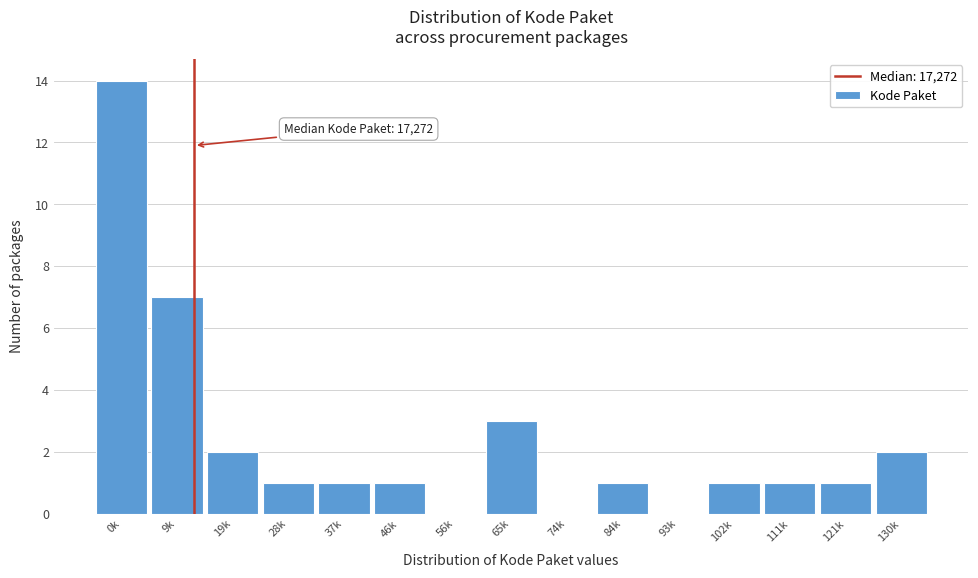

Reading left to right, extract all data points from this chart.

0k=14	9k=7	19k=2	28k=1	37k=1	46k=1	56k=0	65k=3	74k=0	84k=1	93k=0	102k=1	111k=1	121k=1	130k=2